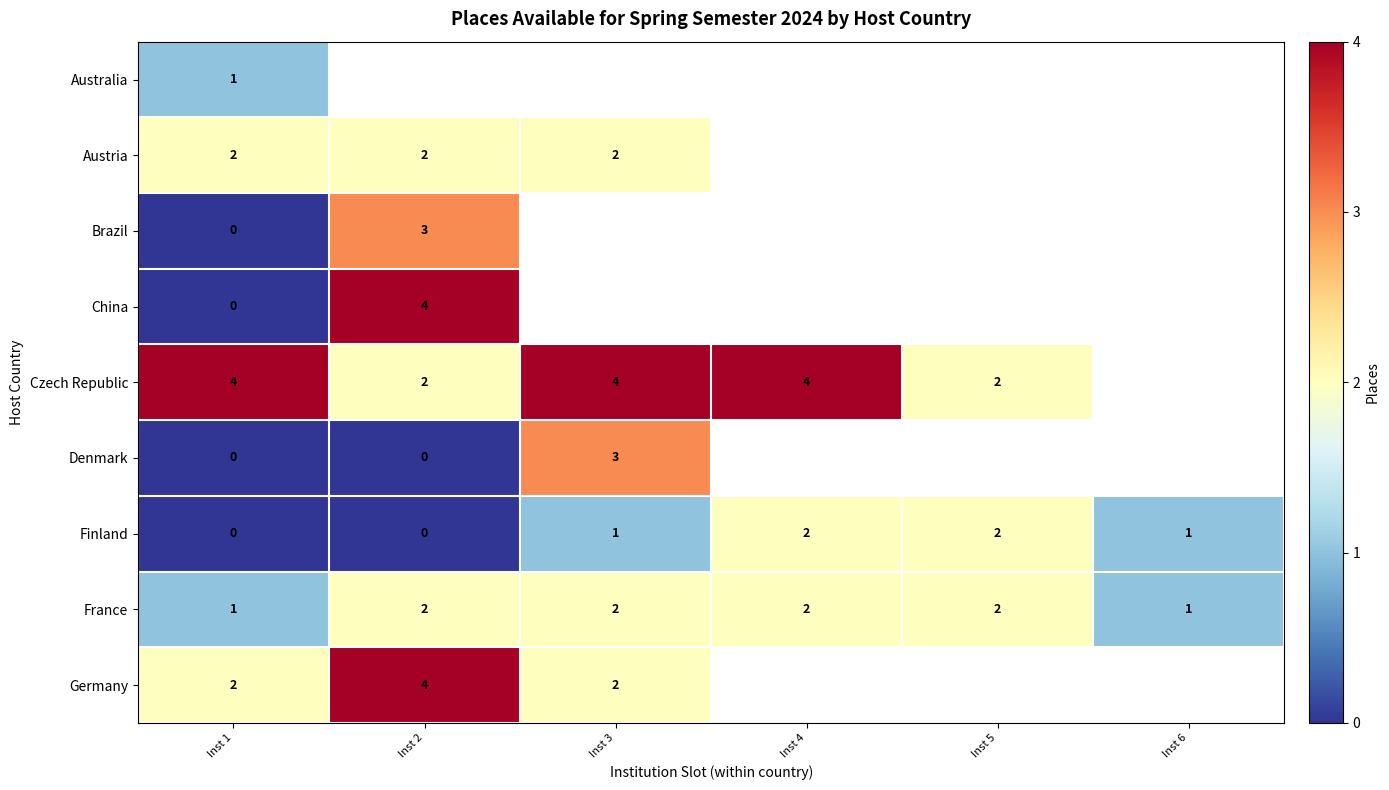

At how many categories does at least one series exceed 0?

6